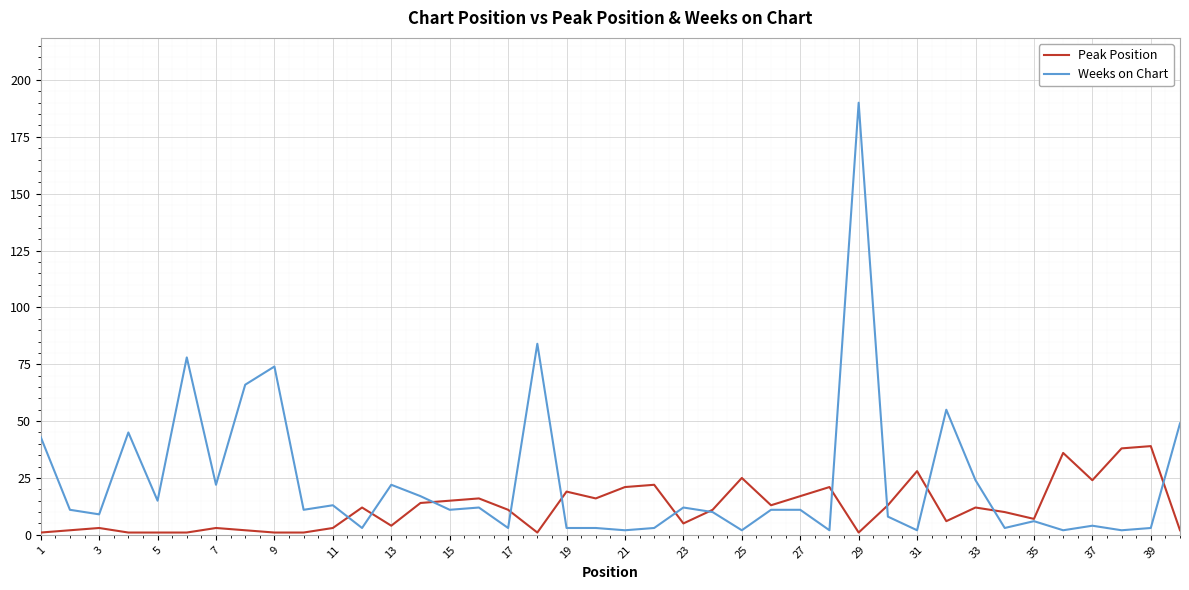

What are all the series names shown in the legend?

Peak Position, Weeks on Chart